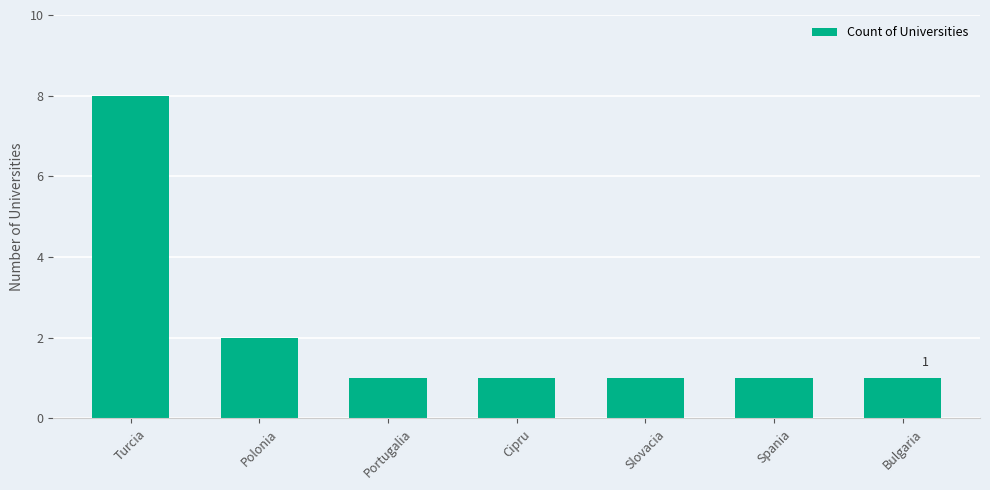

Are the bars grouped side by side (vs. stacked)?

No